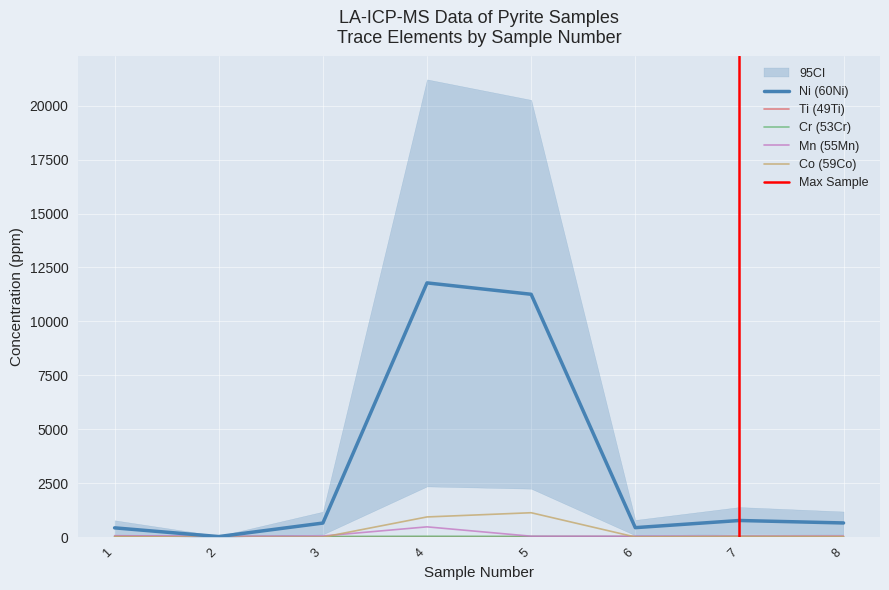

Where is Ti (49Ti) nearest to the value 29?

5